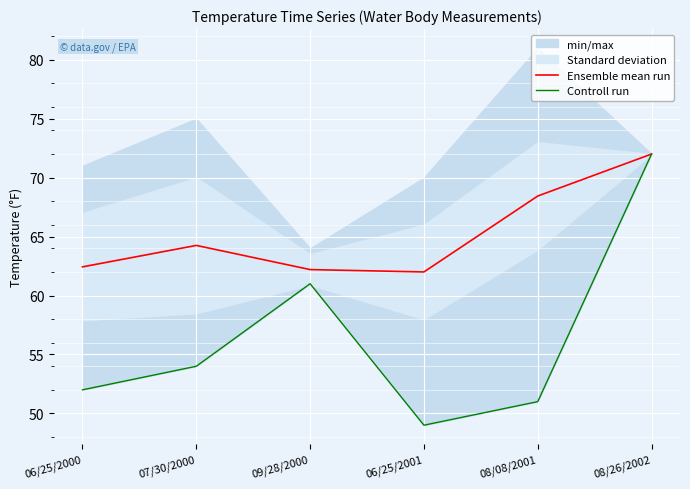

Which series has the widest spread of values?

Controll run